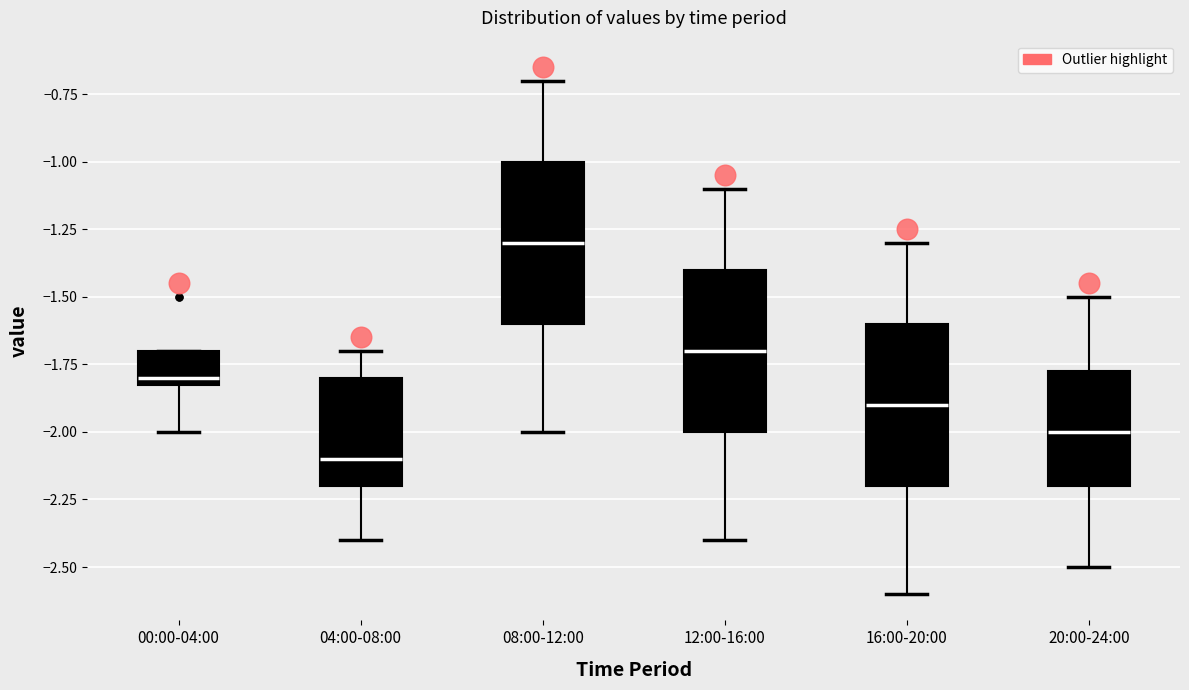

Where does the median line of the box for 08:00-12:00 sit on the y-axis? The values are not printed on the chart, so give them approximately, as read against the axis.

-1.30